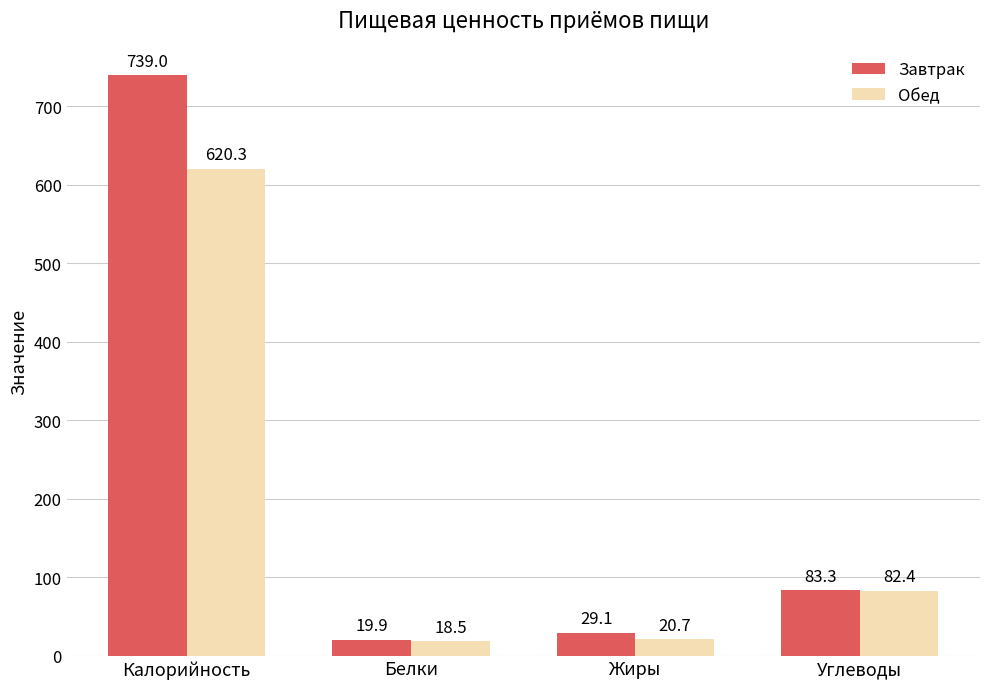

Reading left to right, transcribe all the data shown in this chart.

Завтрак: 739.0	19.9	29.1	83.3
Обед: 620.3	18.5	20.7	82.4